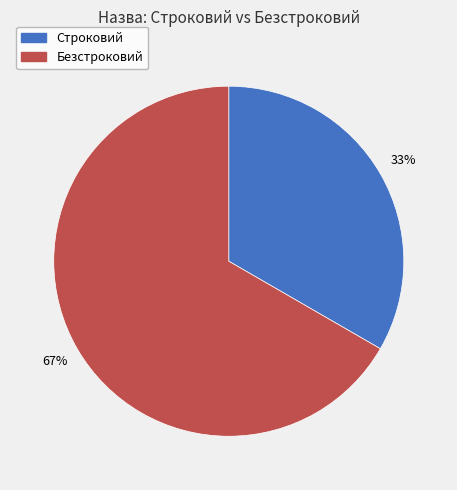

Which category has the smallest portion of the pie?

Строковий